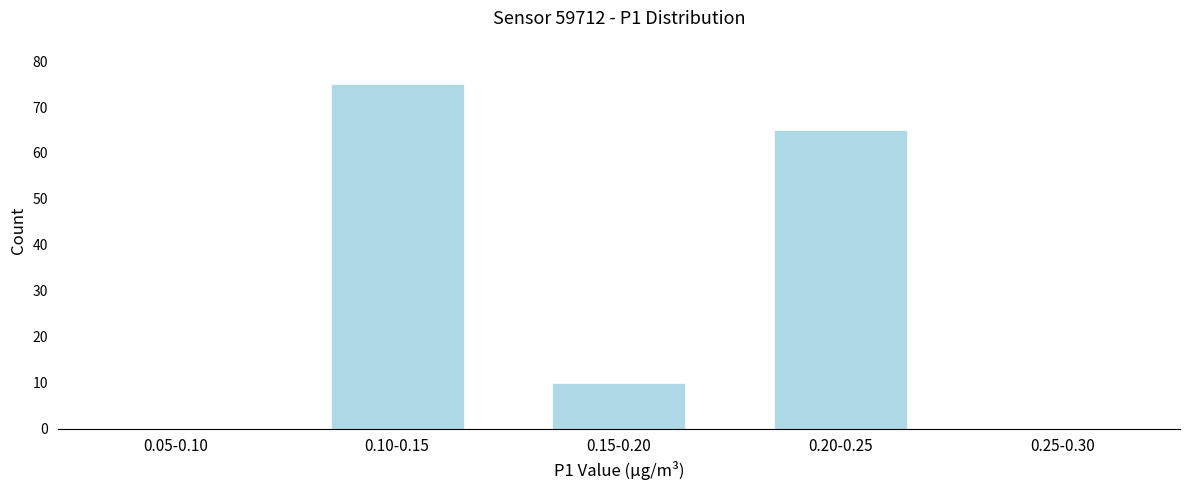

Reading left to right, extract all data points from this chart.

0.05-0.10=0	0.10-0.15=75	0.15-0.20=10	0.20-0.25=65	0.25-0.30=0